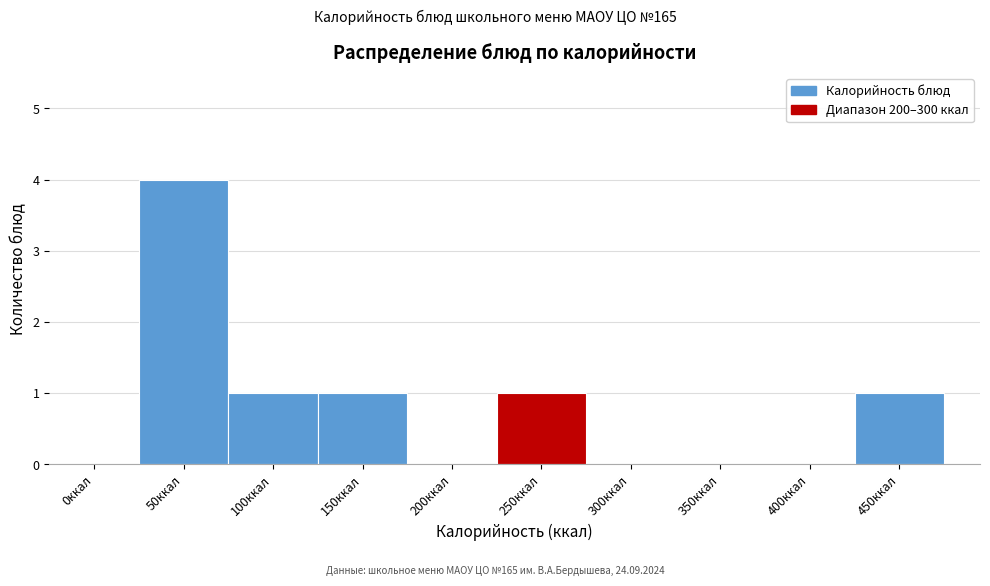

Reading left to right, transcribe all the data shown in this chart.

0ккал=0	50ккал=4	100ккал=1	150ккал=1	200ккал=0	250ккал=1	300ккал=0	350ккал=0	400ккал=0	450ккал=1